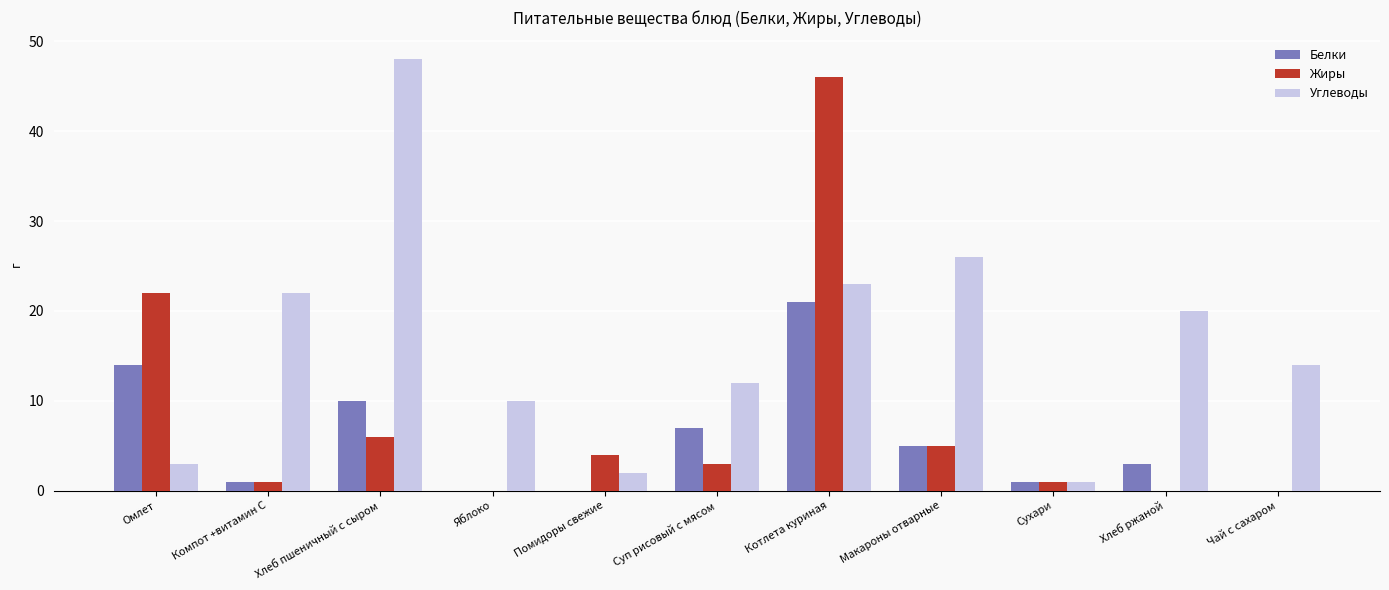

What is the total value across all series at Сухари?

3